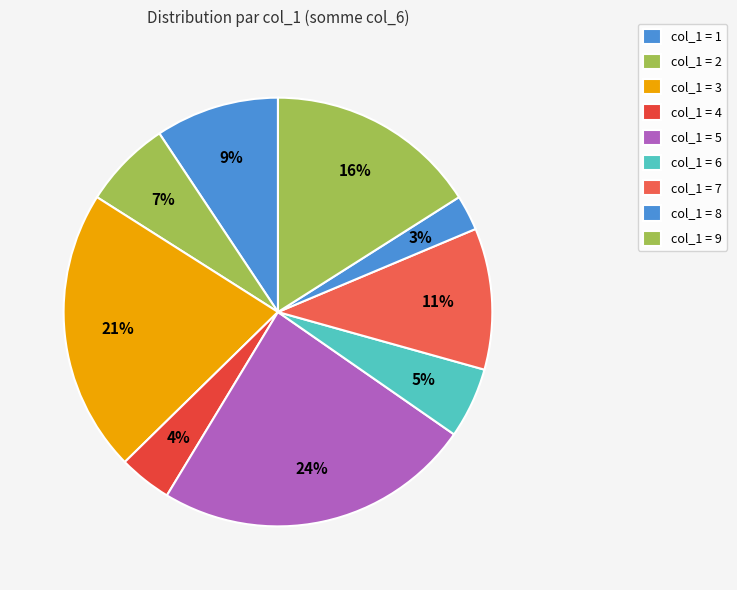

How many segments does this pie chart have?

9